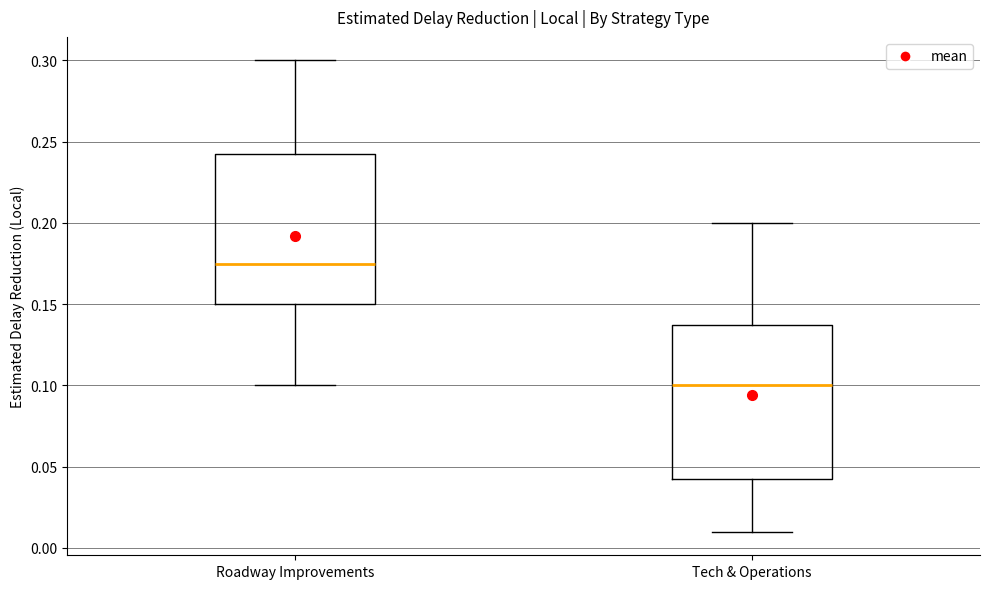

Reading left to right, transcribe this box plot: for each box, give where its median line is, the range the box spans, and where its two whiskers end, as read against the y-axis. The values are not printed on the chart, so give them approximately, as read against the axis.

Roadway Improvements: median 0.175, box 0.150 to 0.245, whiskers 0.100 to 0.300
Tech & Operations: median 0.100, box 0.045 to 0.140, whiskers 0.010 to 0.200